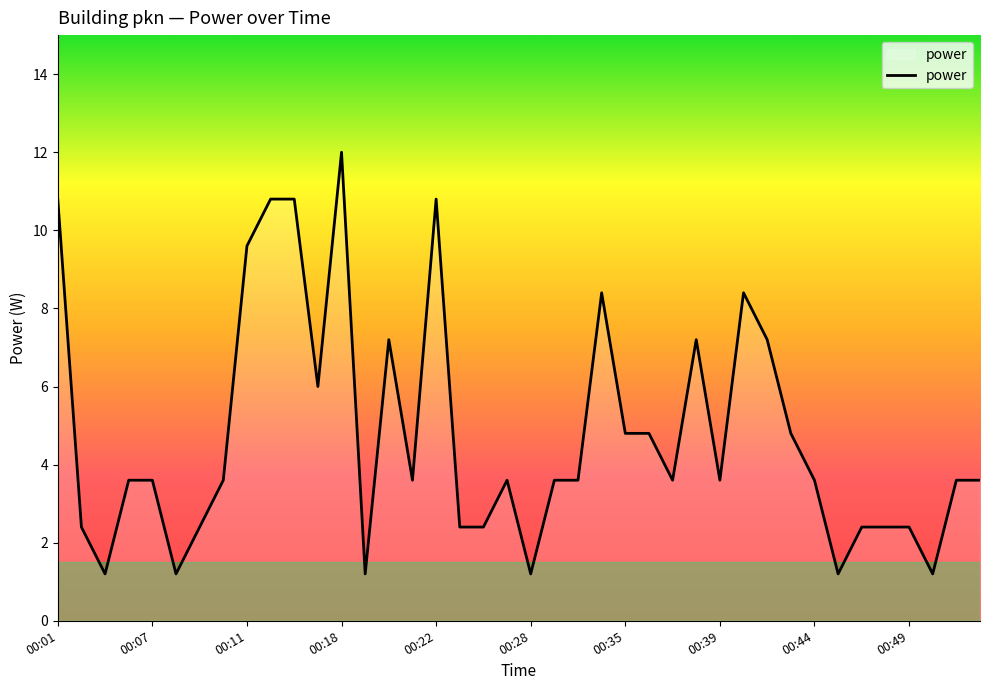

What is the smallest value displayed?

1.2